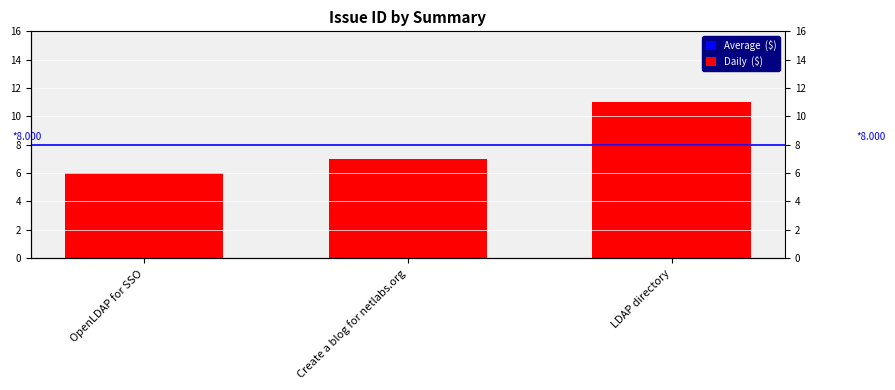

The value at OpenLDAP for SSO is 1. True or false?

False